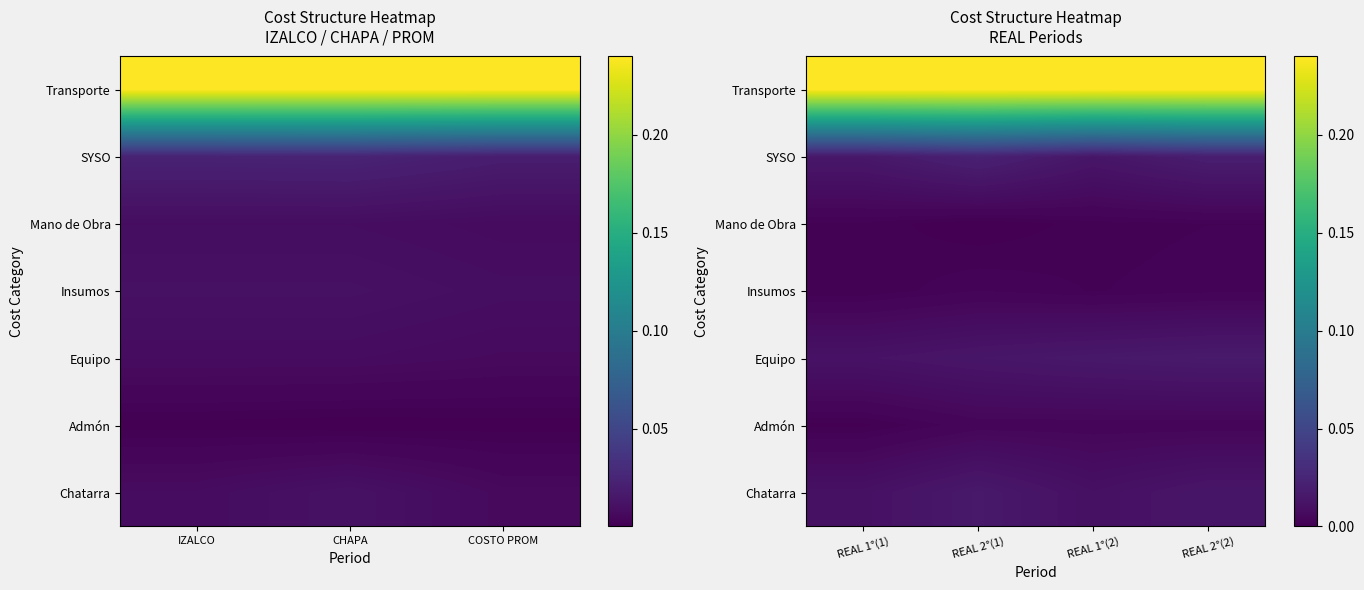

Is it true that Equipo equals 0.0 at REAL 1°(2)?

False